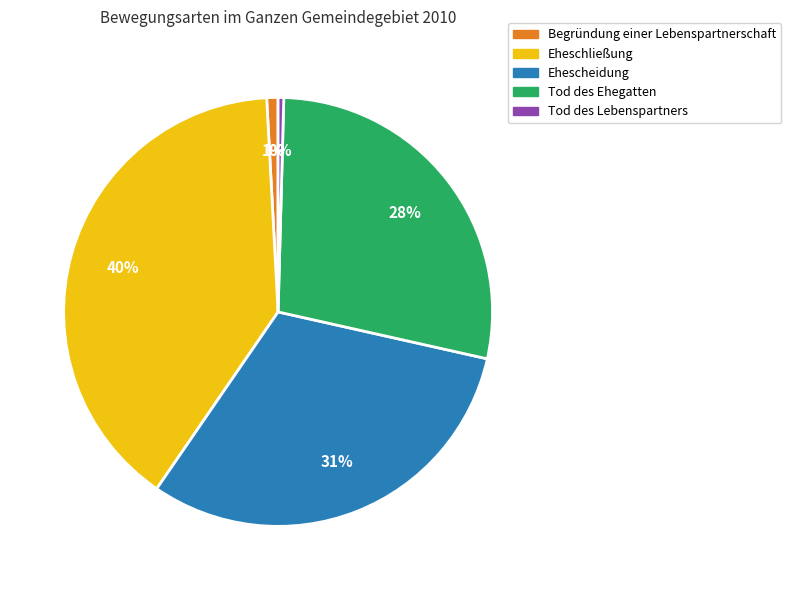

To the nearest percent, what is the average slice percentage?

20%